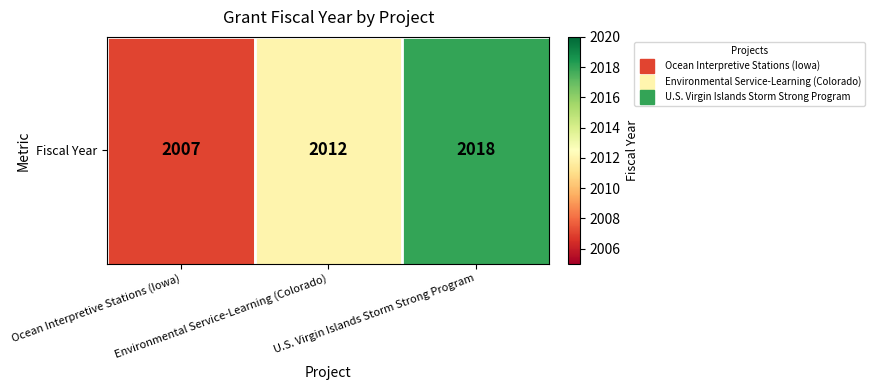

True or false: the data shows 2018 at U.S. Virgin Islands Storm Strong Program.

True